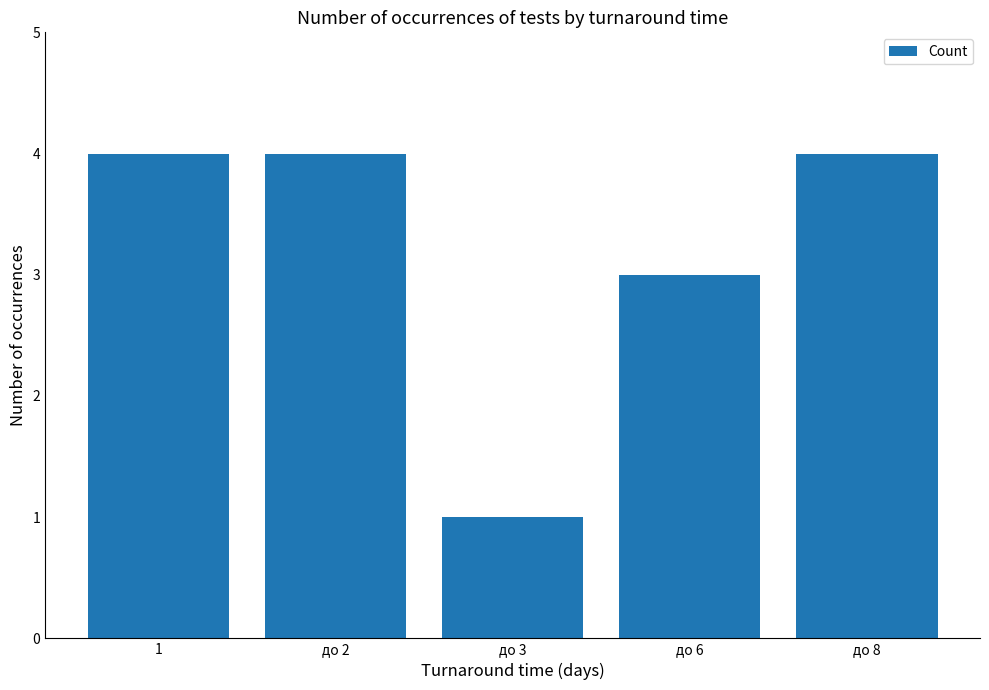

Reading left to right, transcribe all the data shown in this chart.

4	4	1	3	4